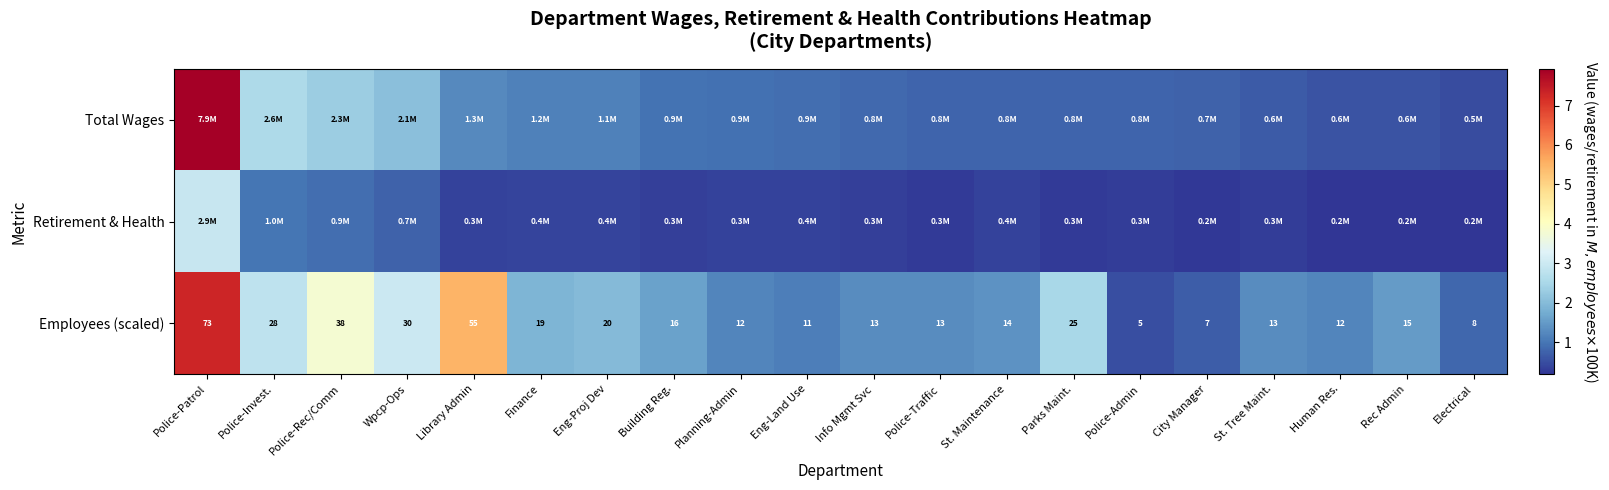

At which label is Employees (scaled) closest to 39?

Police-Rec/Comm